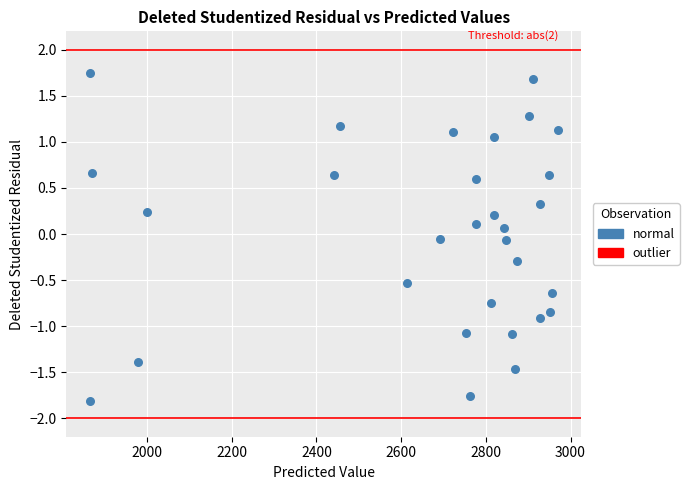

What is the range of X values (max minus min)?

1105.2